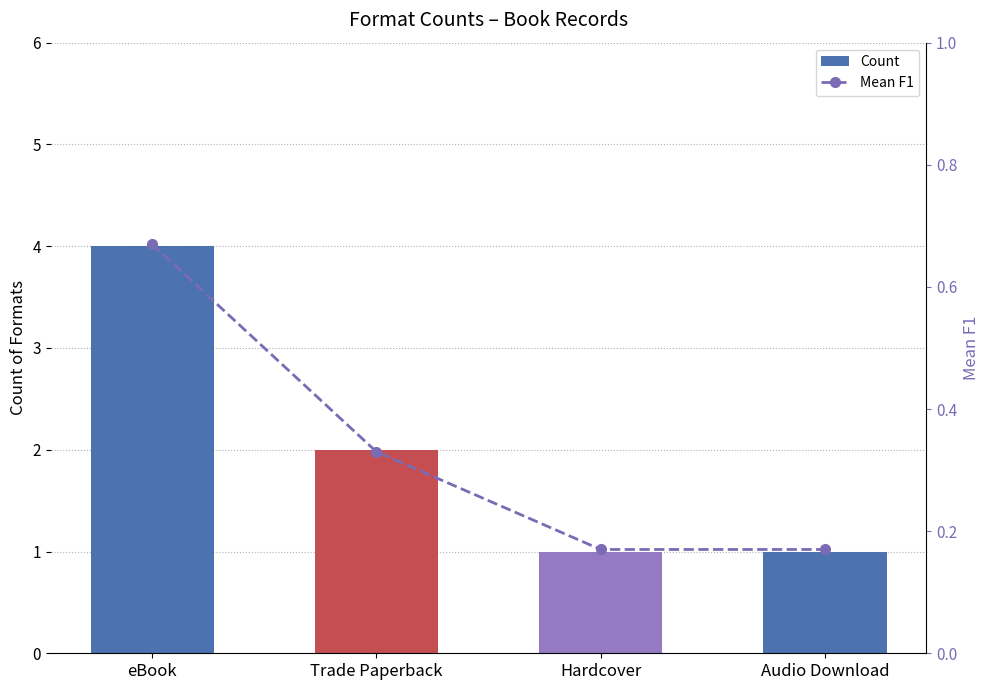

List the series in order of their peak value, highest first.

Count, Mean F1